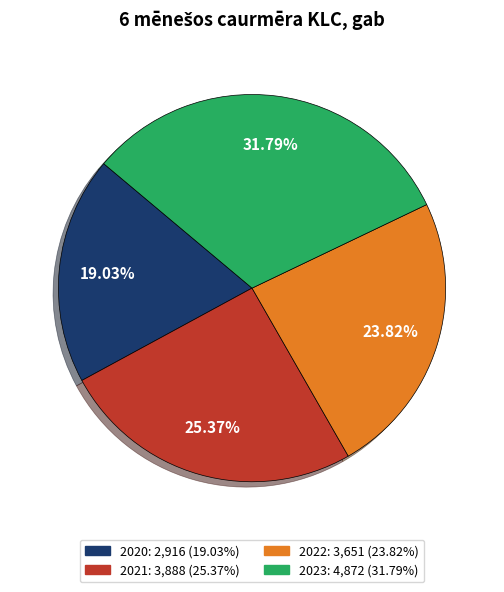

Does 2021 account for over 50% of the chart?

No